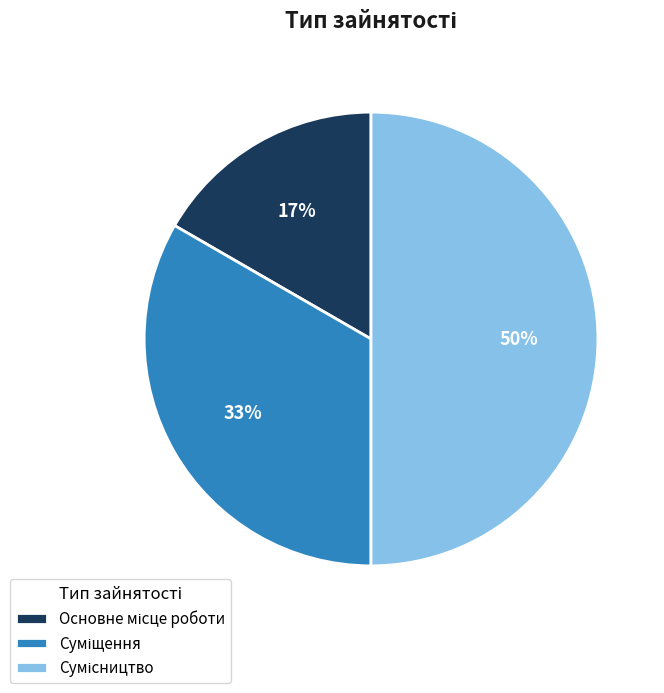

To the nearest percent, what is the average slice percentage?

33%